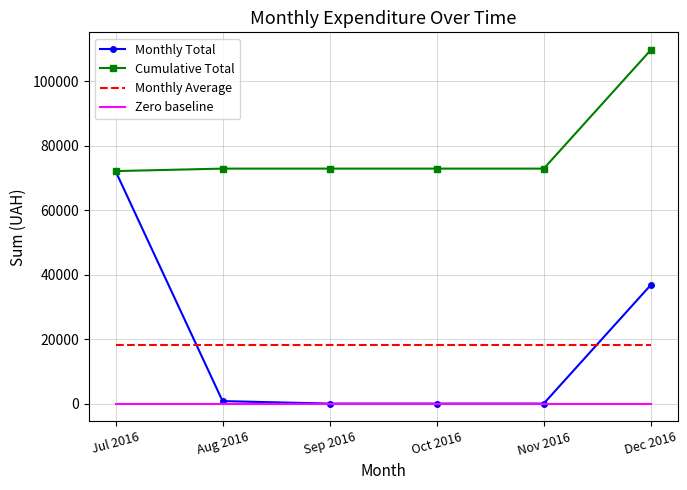

Which series has the widest spread of values?

Monthly Total